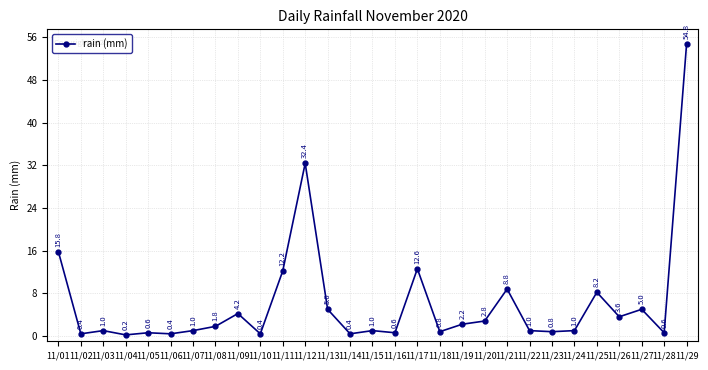

Where is the first local maximum?

11/03